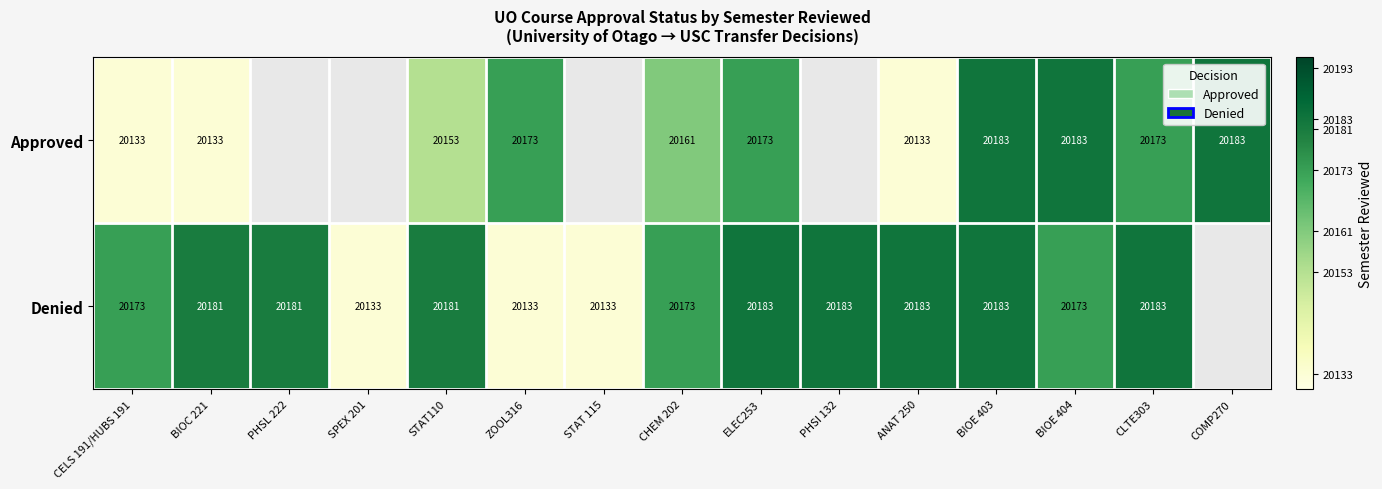

Count the number of categories in the chart.

15